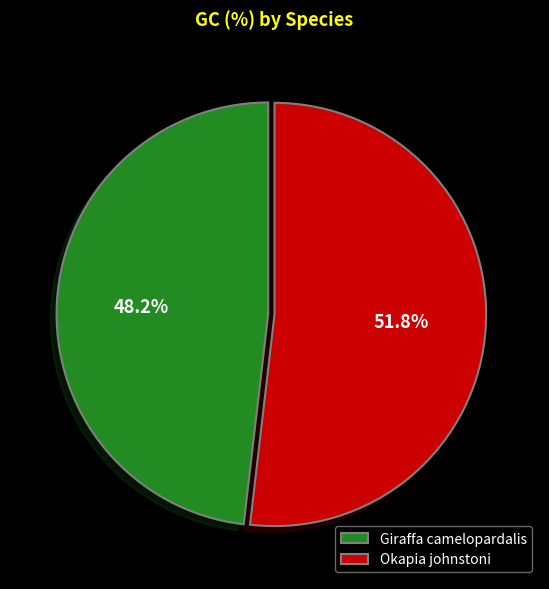

What is the total percentage of Okapia johnstoni and Giraffa camelopardalis?

100.0%